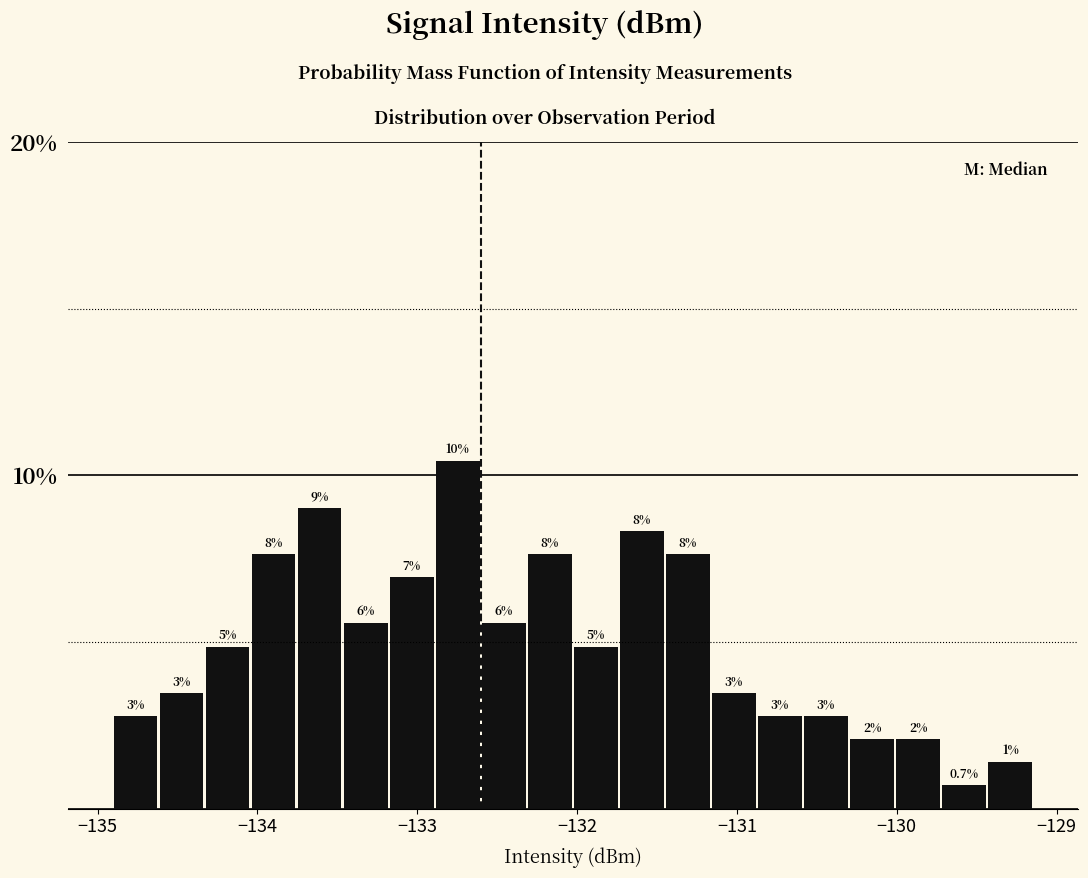

Read against the x-axis, roughly where is the centre of the tallest bar?

-132.7